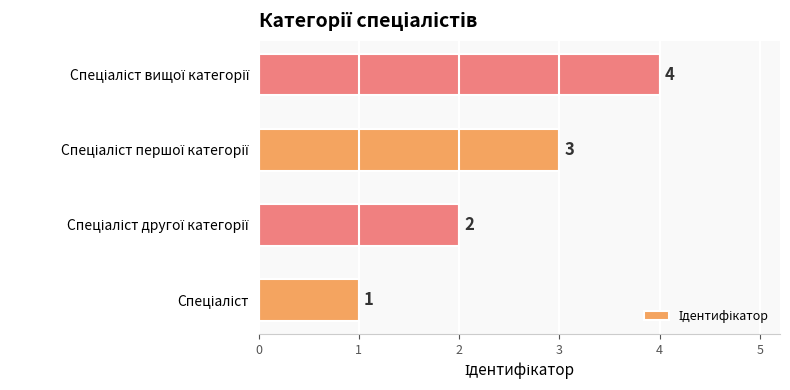

What is the difference between the maximum and minimum values?

3